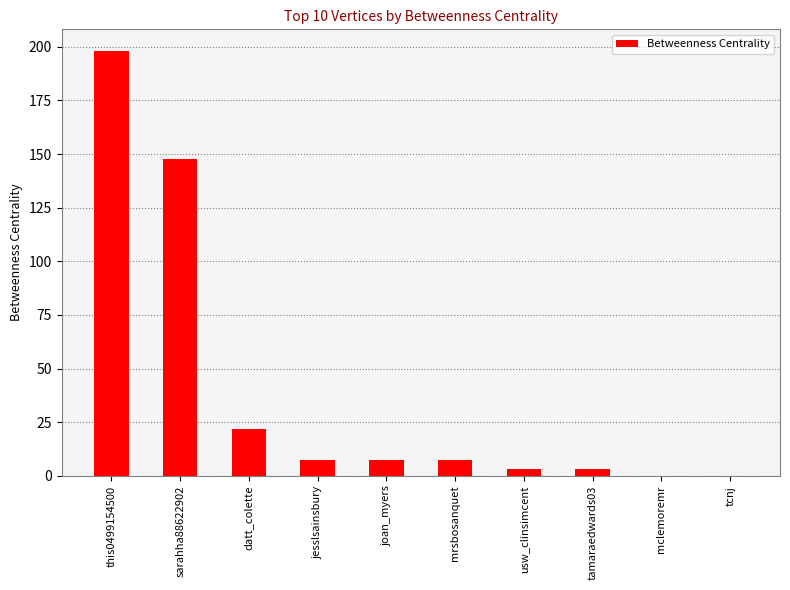

The chart shows a value of 7.6 at jesslsainsbury. True or false?

True